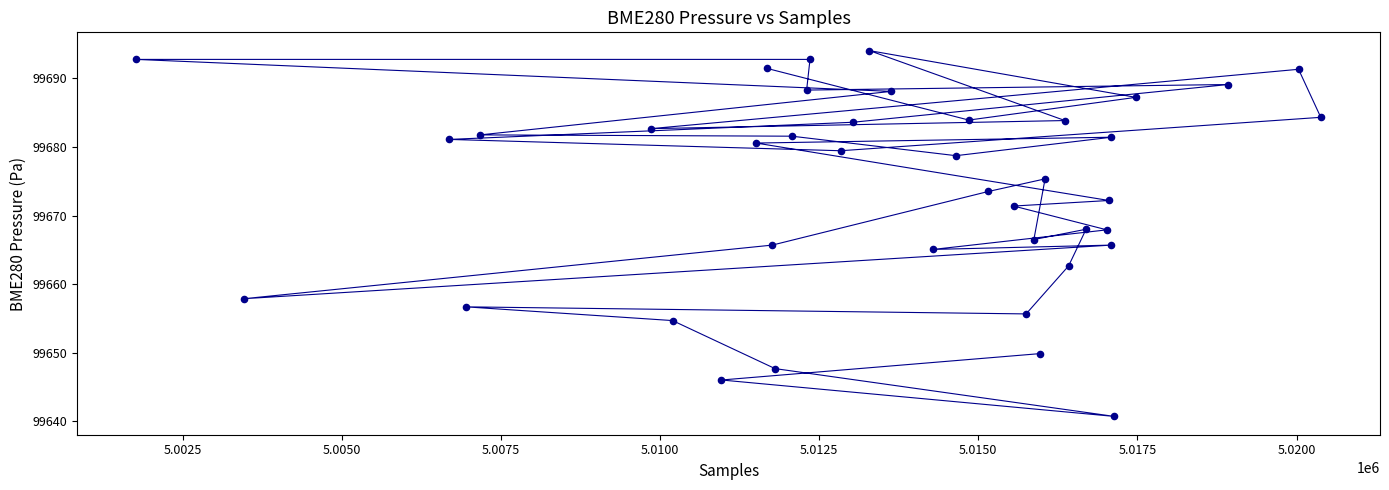

What is the range of X values (max minus min)?

18608.0